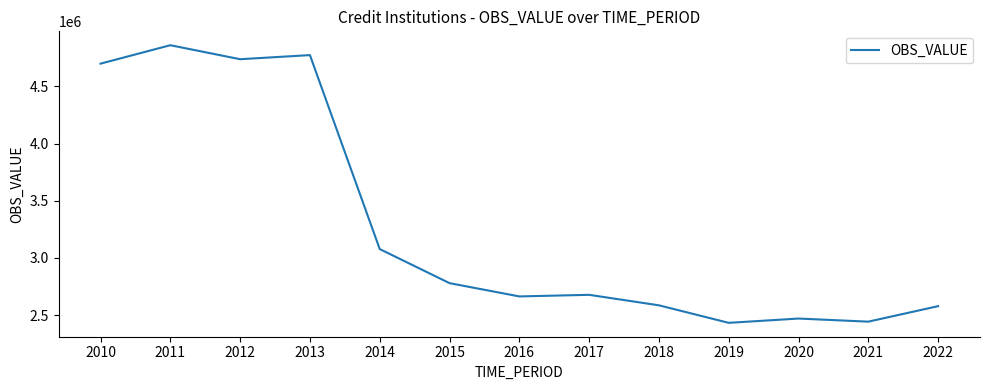

What is the smallest value displayed?

2432652